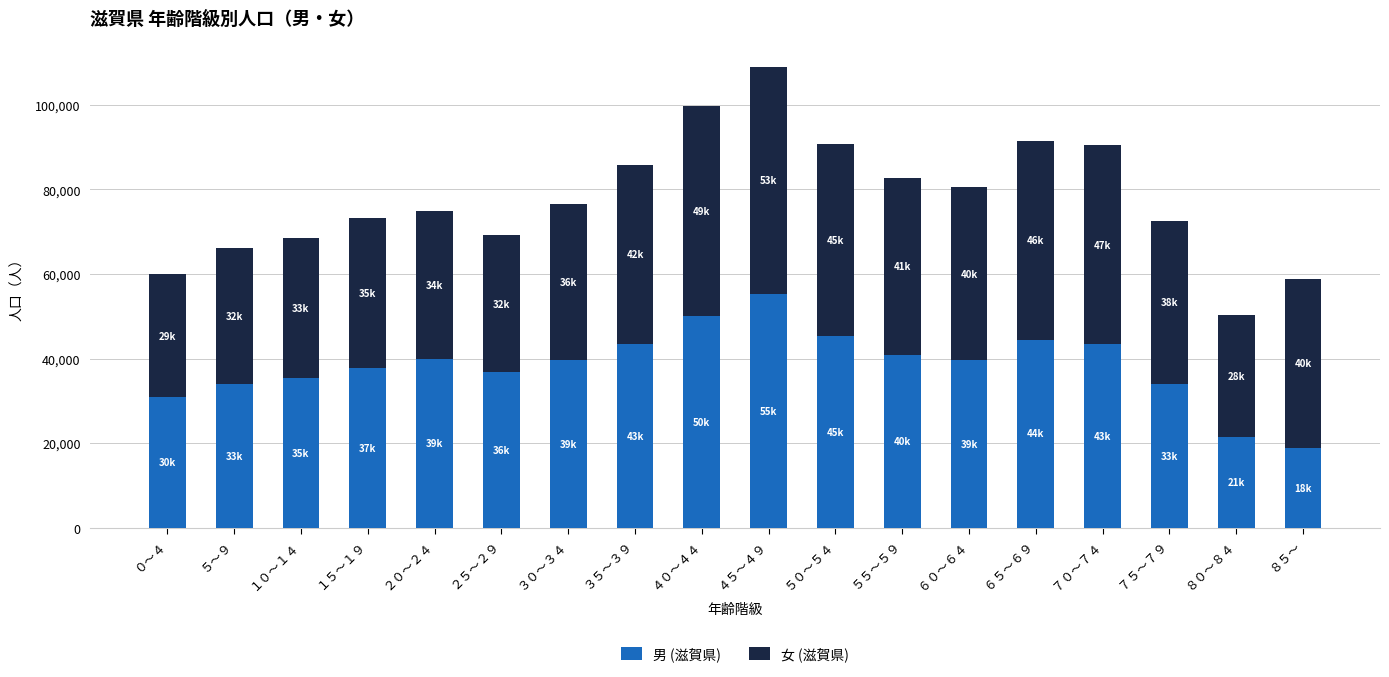

Count the number of categories in the chart.

18